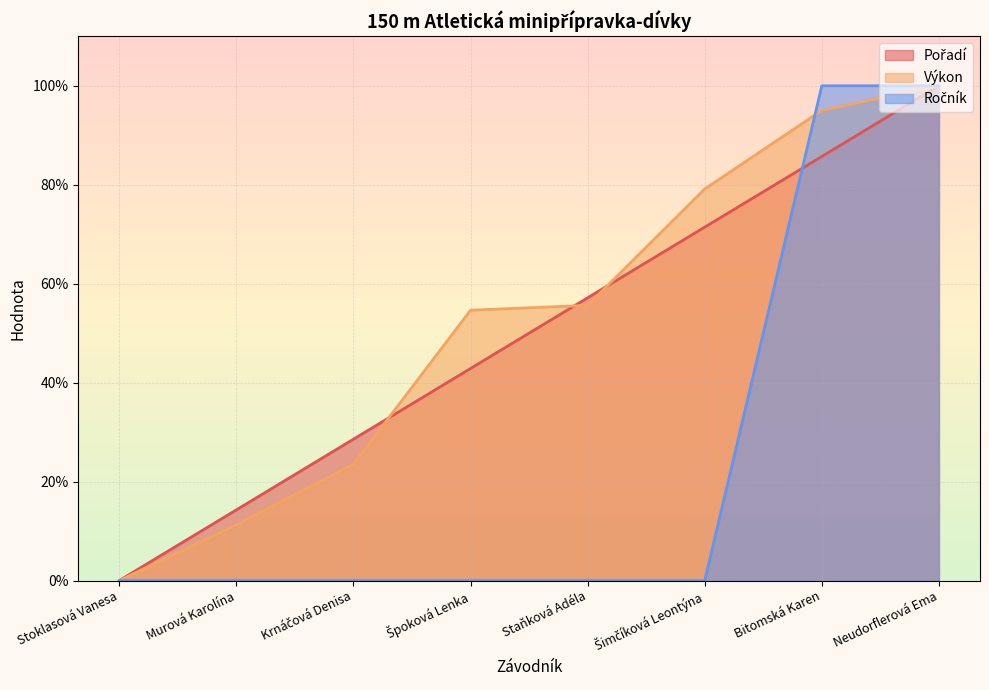

Reading right to left, what are all the values shown in this chart?

Pořadí: Neudorflerová Ema=100.0	Bitomská Karen=85.7	Šimčíková Leontýna=71.4	Staňková Adéla=57.1	Špoková Lenka=42.9	Krnáčová Denisa=28.6	Murová Karolína=14.3	Stoklasová Vanesa=0.0
Výkon: Neudorflerová Ema=100.0	Bitomská Karen=95.0	Šimčíková Leontýna=79.1	Staňková Adéla=55.6	Špoková Lenka=54.6	Krnáčová Denisa=23.5	Murová Karolína=11.3	Stoklasová Vanesa=0.0
Ročník: Neudorflerová Ema=100.0	Bitomská Karen=100.0	Šimčíková Leontýna=0.0	Staňková Adéla=0.0	Špoková Lenka=0.0	Krnáčová Denisa=0.0	Murová Karolína=0.0	Stoklasová Vanesa=0.0